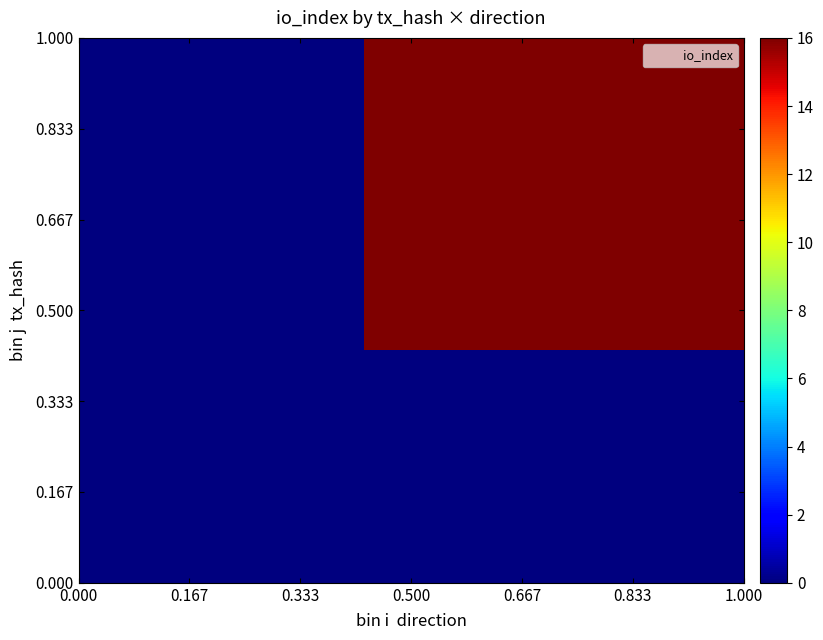

At how many categories does at least one series exceed 5?

4